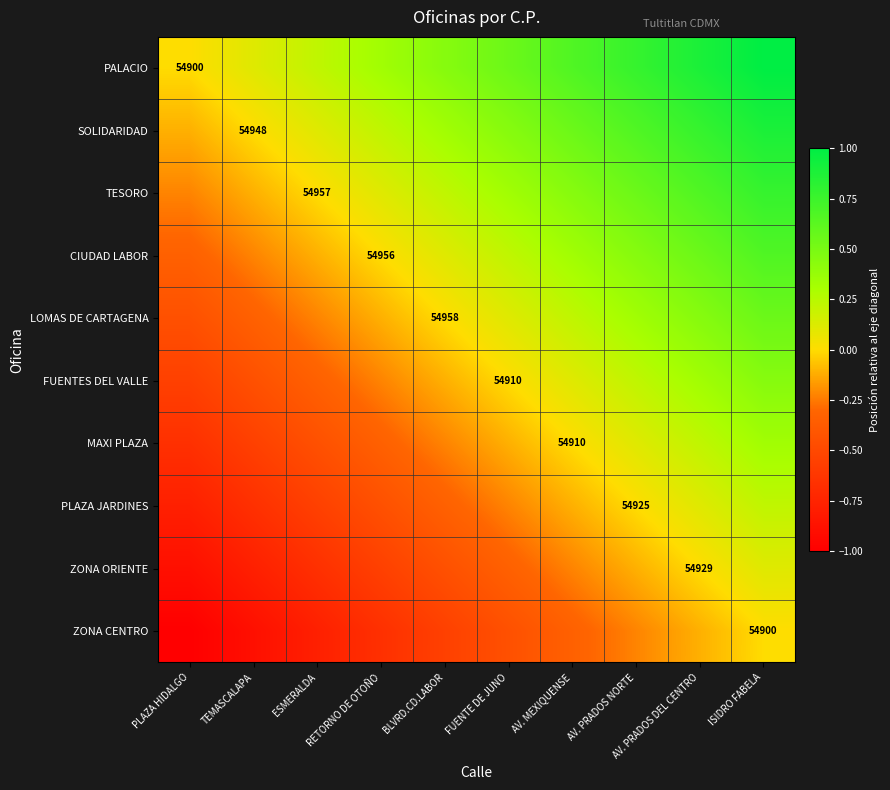

What is the approximate value of SOLIDARIDAD at ISIDRO FABELA?

0.9